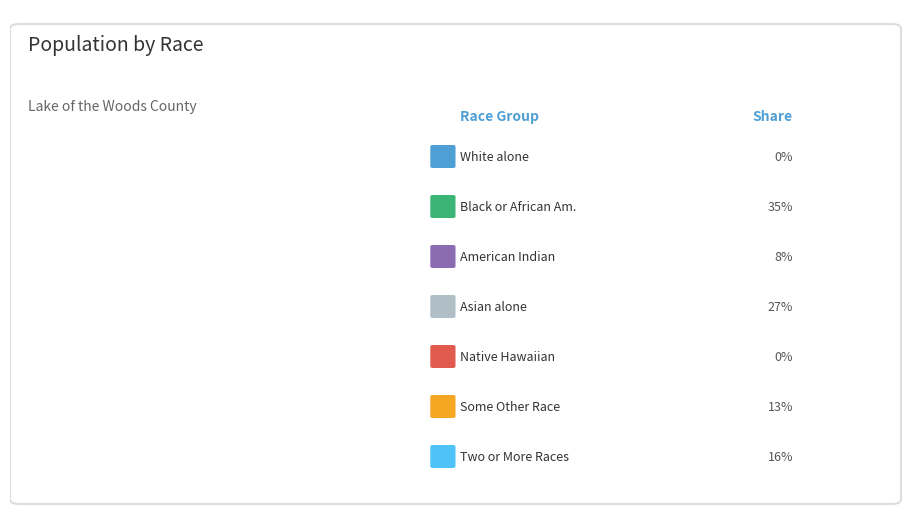

To the nearest percent, what is the average slice percentage?

14%